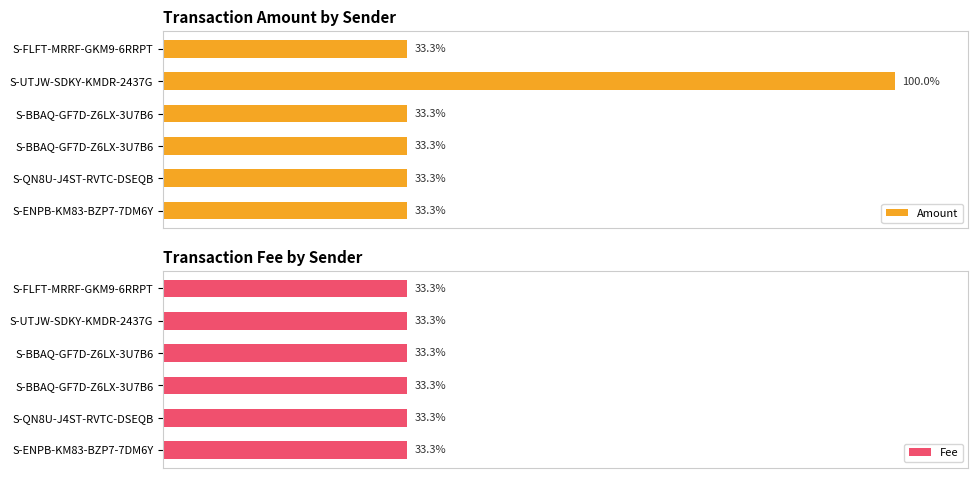

How many bars are there in each group?

2